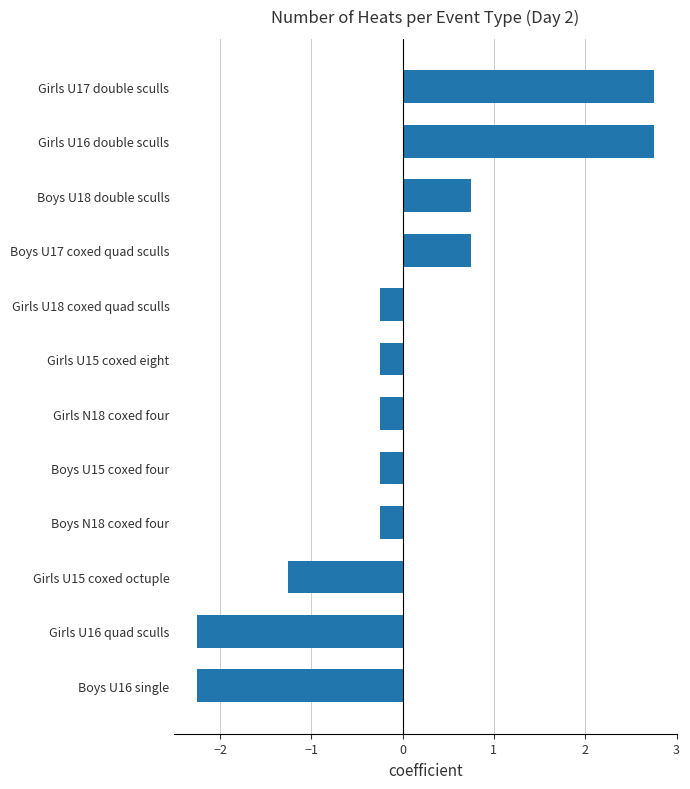

What position from the top is Girls U18 coxed quad sculls?

5